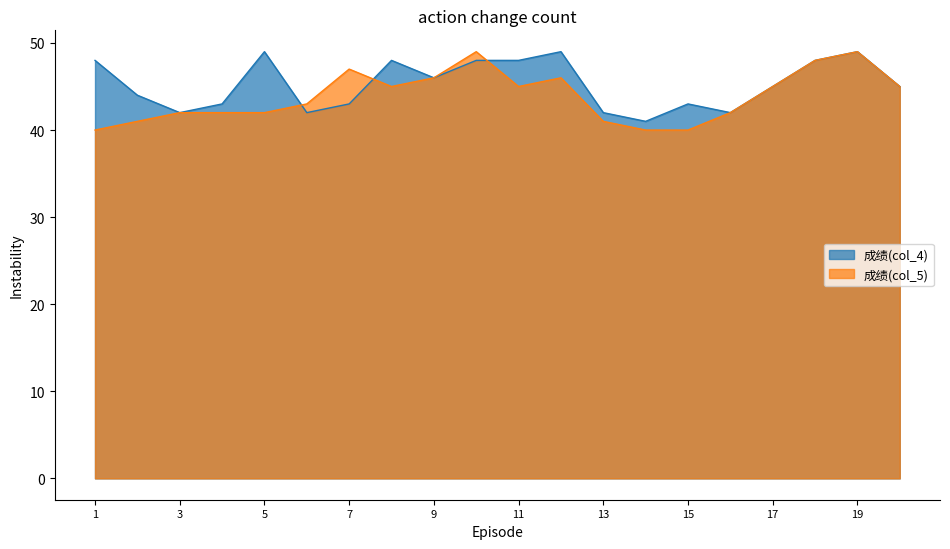

What is the difference between the maximum and second lowest values in the 成绩(col_4) series?

7